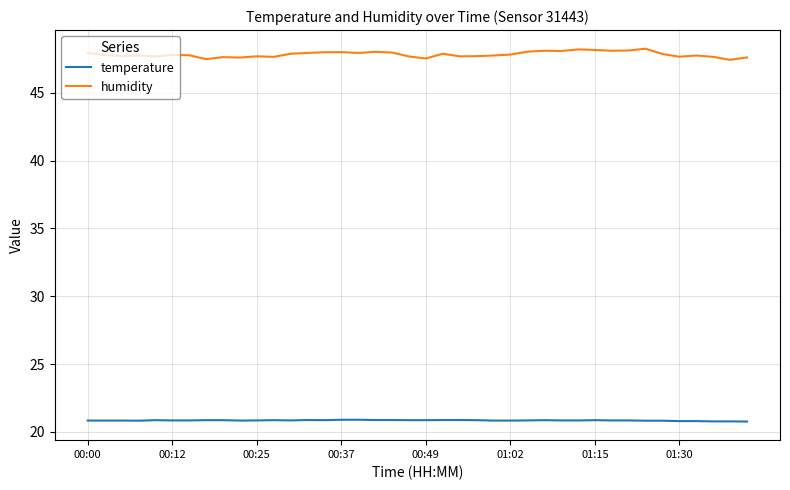

What is the highest value of the temperature series?

20.9